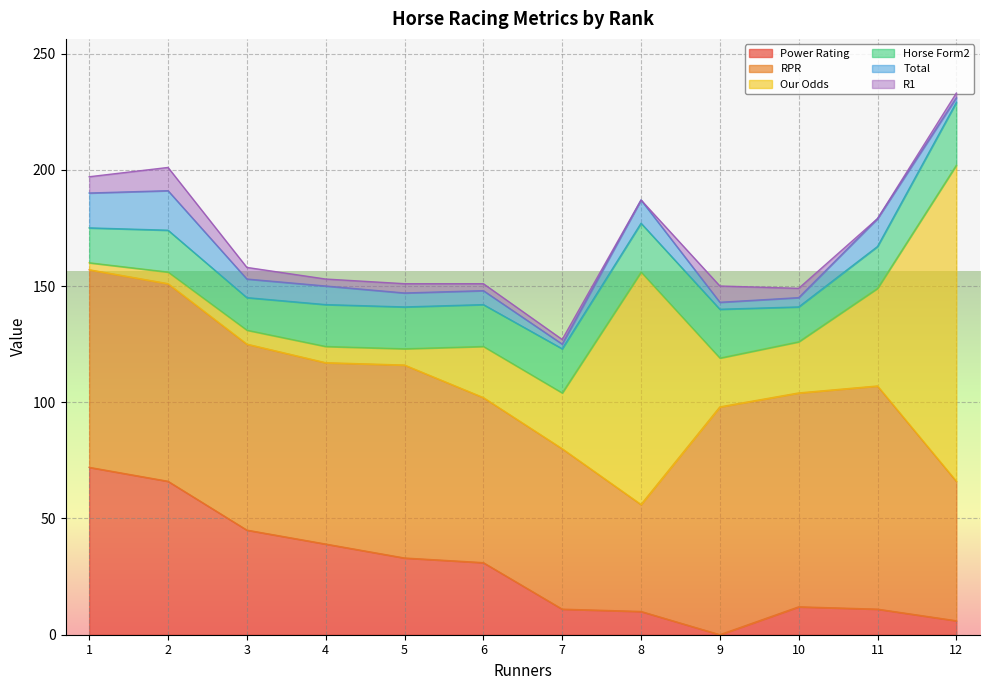

In Our Odds, how many points are higher than both neighbors (excluding endpoints)?

1